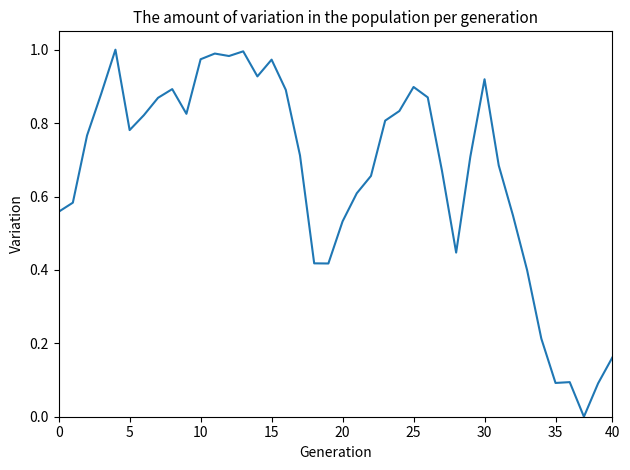

How many lines are shown in the chart?

1